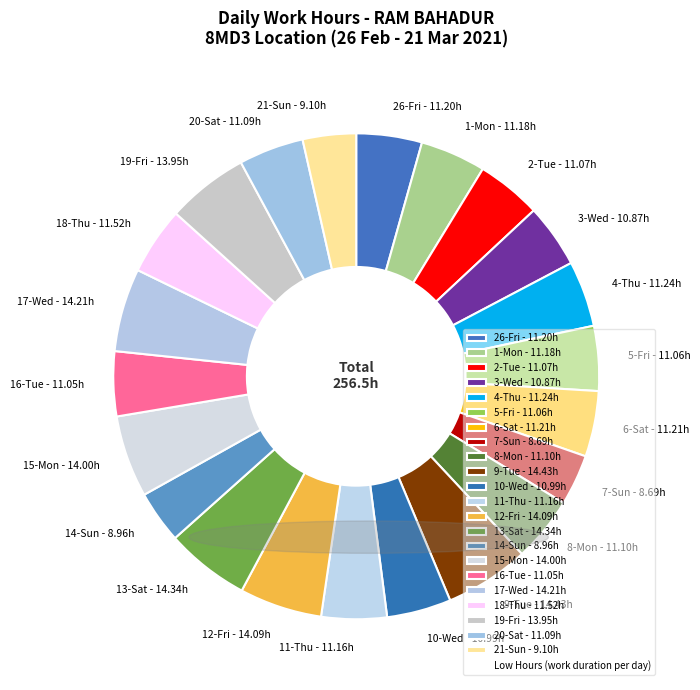

Does 15-Mon - 14.00h represent more than half of the total?

No